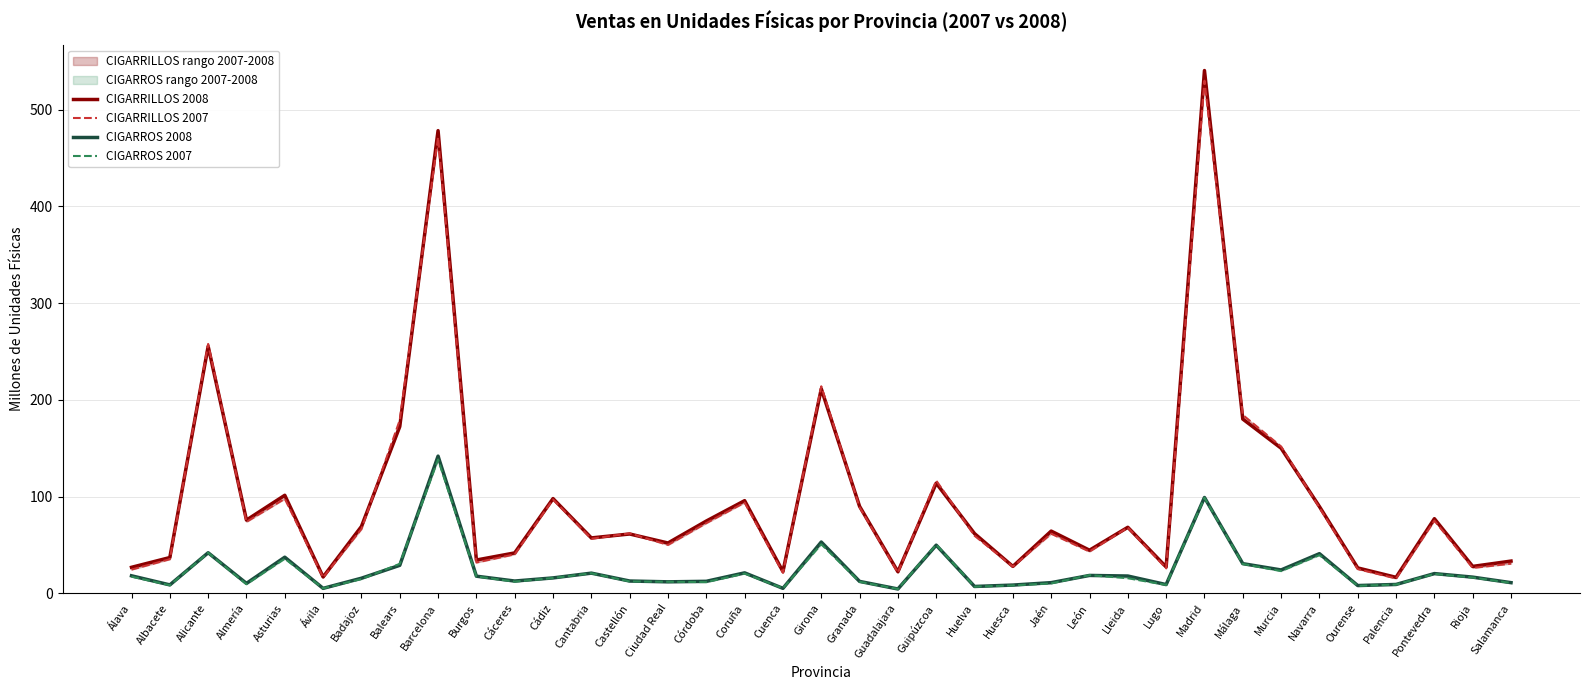

Reading right to left, transcribe all the data shown in this chart.

CIGARRILLOS 2008: Salamanca=33.4	Rioja=27.9	Pontevedra=77.2	Palencia=16.6	Ourense=26.3	Navarra=89.7	Murcia=150.0	Málaga=180.1	Madrid=540.2	Lugo=27.3	Lleida=68.3	León=44.6	Jaén=64.4	Huesca=27.9	Huelva=61.8	Guipúzcoa=113.8	Guadalajara=22.3	Granada=89.9	Girona=211.3	Cuenca=22.6	Coruña=95.8	Córdoba=74.8	Ciudad Real=52.1	Castellón=61.4	Cantabria=57.3	Cádiz=97.9	Cáceres=41.8	Burgos=34.5	Barcelona=478.2	Balears=172.3	Badajoz=69.1	Ávila=17.0	Asturias=101.4	Almería=75.7	Alicante=255.3	Albacete=37.0	Álava=26.9
CIGARRILLOS 2007: Salamanca=30.7	Rioja=26.3	Pontevedra=75.1	Palencia=15.4	Ourense=25.1	Navarra=88.6	Murcia=151.8	Málaga=184.4	Madrid=529.8	Lugo=25.9	Lleida=68.1	León=43.2	Jaén=61.7	Huesca=27.7	Huelva=59.6	Guipúzcoa=116.6	Guadalajara=21.5	Granada=89.0	Girona=214.0	Cuenca=21.2	Coruña=93.8	Córdoba=72.6	Ciudad Real=50.1	Castellón=62.0	Cantabria=56.4	Cádiz=97.0	Cáceres=40.4	Burgos=31.9	Barcelona=471.3	Balears=179.0	Badajoz=66.5	Ávila=16.5	Asturias=97.8	Almería=73.9	Alicante=257.8	Albacete=35.3	Álava=24.6
CIGARROS 2008: Salamanca=11.1	Rioja=16.8	Pontevedra=20.5	Palencia=9.2	Ourense=8.1	Navarra=41.0	Murcia=24.2	Málaga=30.7	Madrid=99.1	Lugo=9.1	Lleida=17.9	León=18.5	Jaén=11.1	Huesca=8.6	Huelva=7.1	Guipúzcoa=49.8	Guadalajara=4.5	Granada=12.4	Girona=53.1	Cuenca=5.2	Coruña=21.2	Córdoba=12.5	Ciudad Real=11.9	Castellón=12.8	Cantabria=20.9	Cádiz=16.0	Cáceres=12.8	Burgos=17.8	Barcelona=141.8	Balears=29.0	Badajoz=15.7	Ávila=5.2	Asturias=37.4	Almería=10.3	Alicante=42.0	Albacete=8.8	Álava=18.2
CIGARROS 2007: Salamanca=10.8	Rioja=16.4	Pontevedra=20.2	Palencia=9.1	Ourense=7.8	Navarra=39.5	Murcia=23.0	Málaga=30.4	Madrid=98.8	Lugo=8.8	Lleida=15.7	León=18.8	Jaén=10.3	Huesca=8.3	Huelva=6.9	Guipúzcoa=50.4	Guadalajara=4.5	Granada=12.0	Girona=50.7	Cuenca=5.2	Coruña=20.5	Córdoba=11.6	Ciudad Real=12.0	Castellón=12.3	Cantabria=20.8	Cádiz=15.9	Cáceres=12.1	Burgos=17.5	Barcelona=138.3	Balears=30.5	Badajoz=14.8	Ávila=5.2	Asturias=35.8	Almería=9.5	Alicante=41.9	Albacete=8.4	Álava=17.3